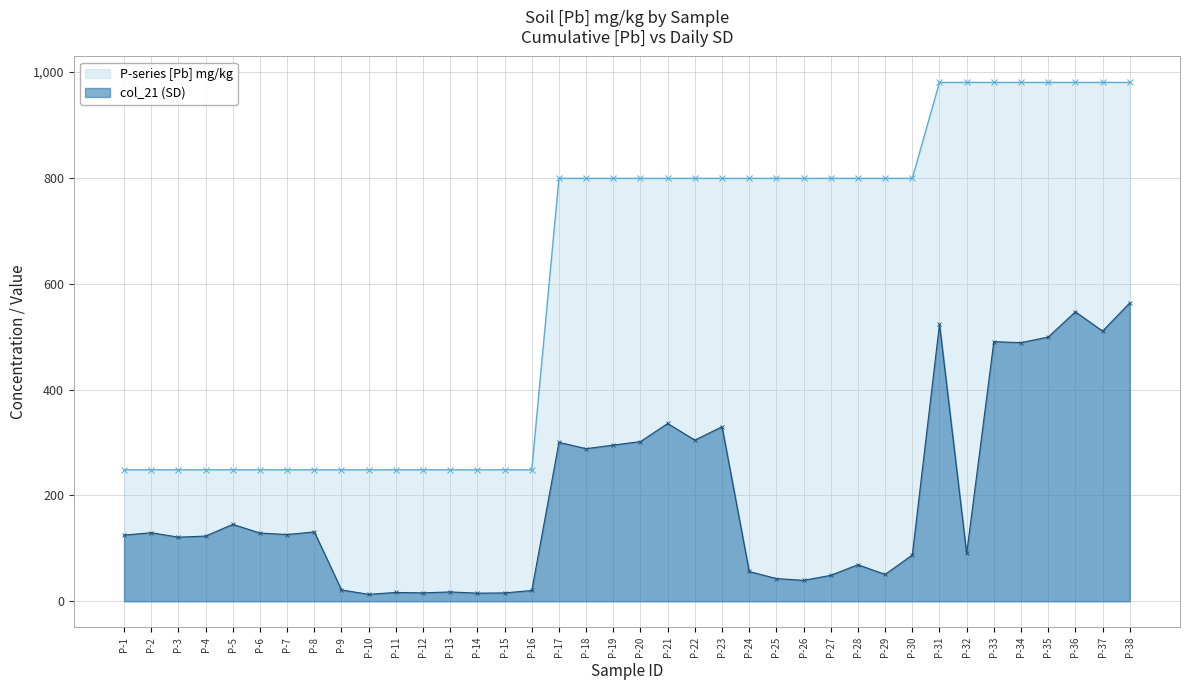

Is it true that col_21 (SD-like) equals 20.4 at P-16?

True